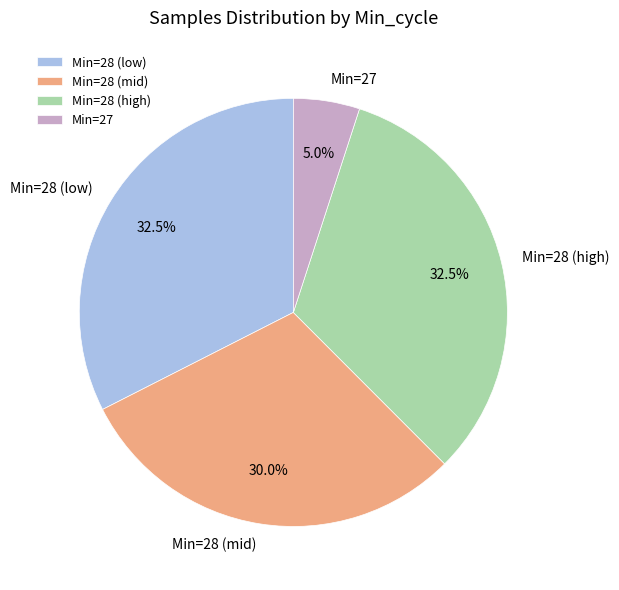

Count the number of slices in the pie.

4